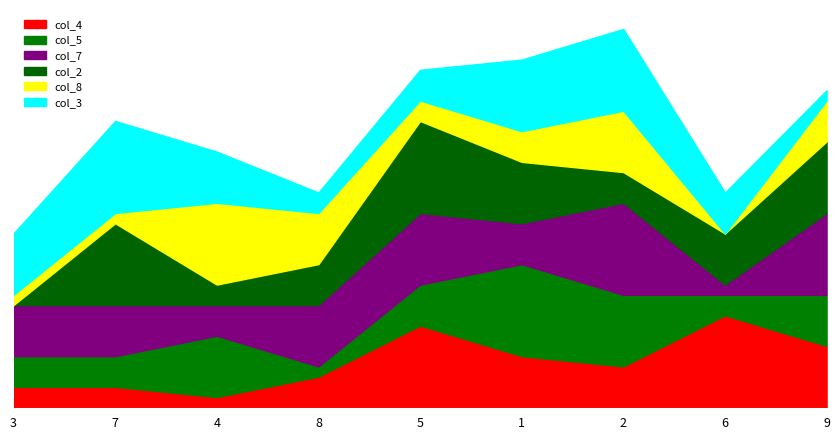

Is it true that col_7 equals 9 at 8?

False